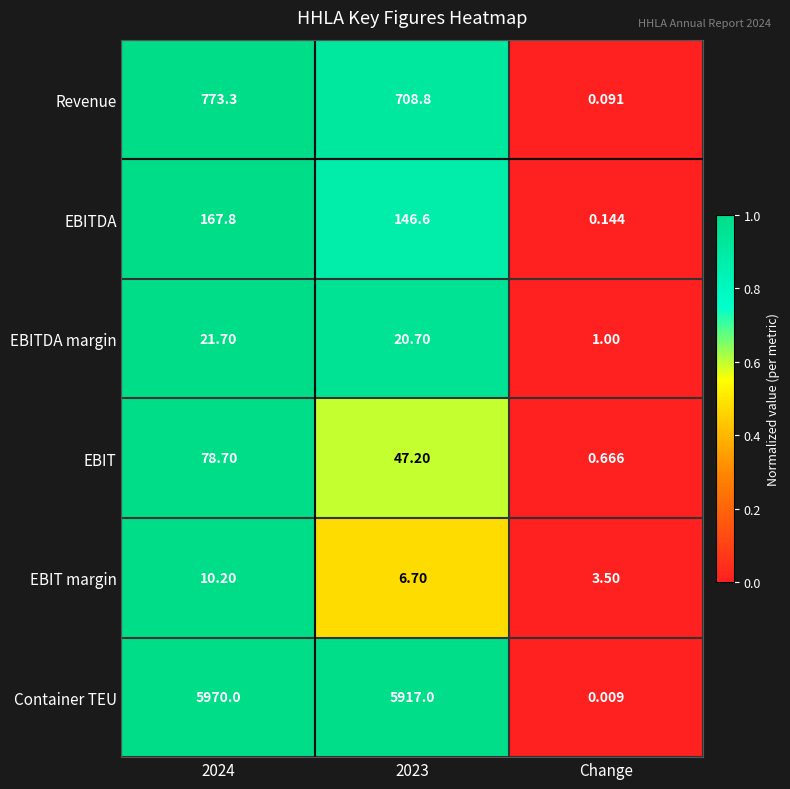

Which category has the lowest value across all series?

Change